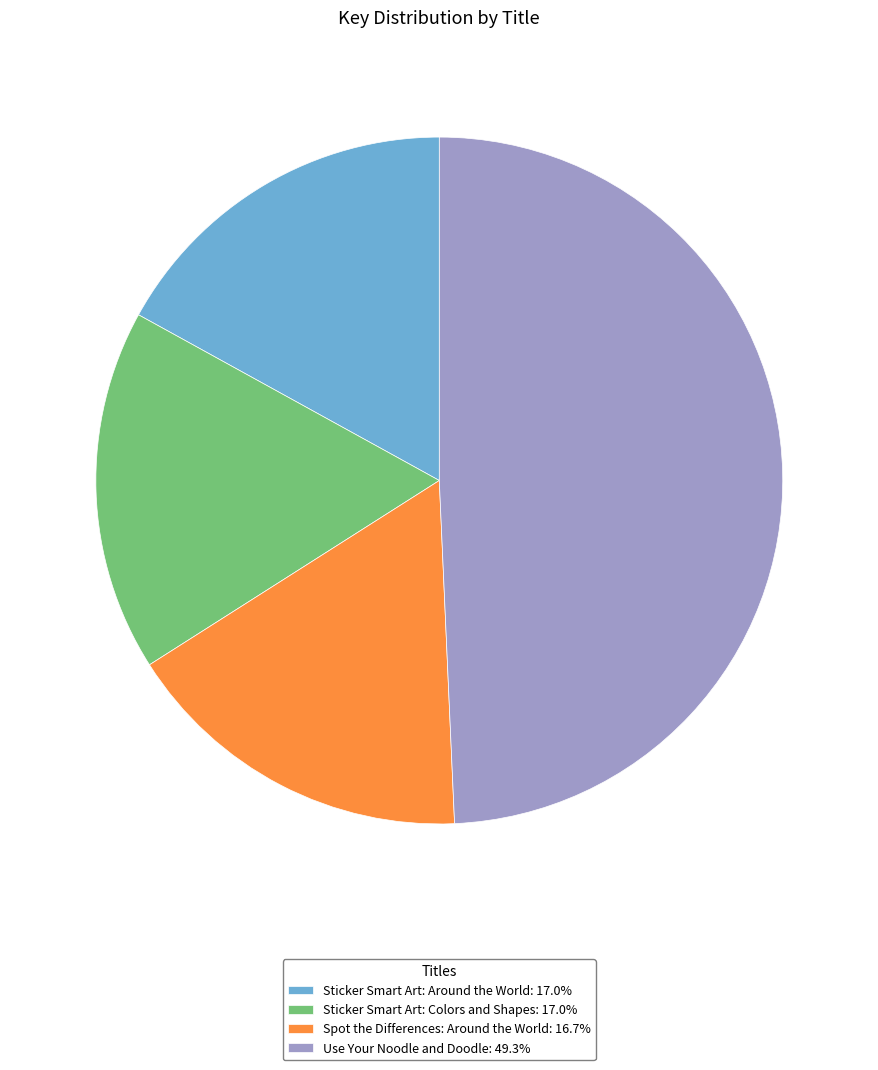

Approximately how many times larger is the value at Use Your Noodle and Doodle compared to Spot the Differences: Around the World?

3.0